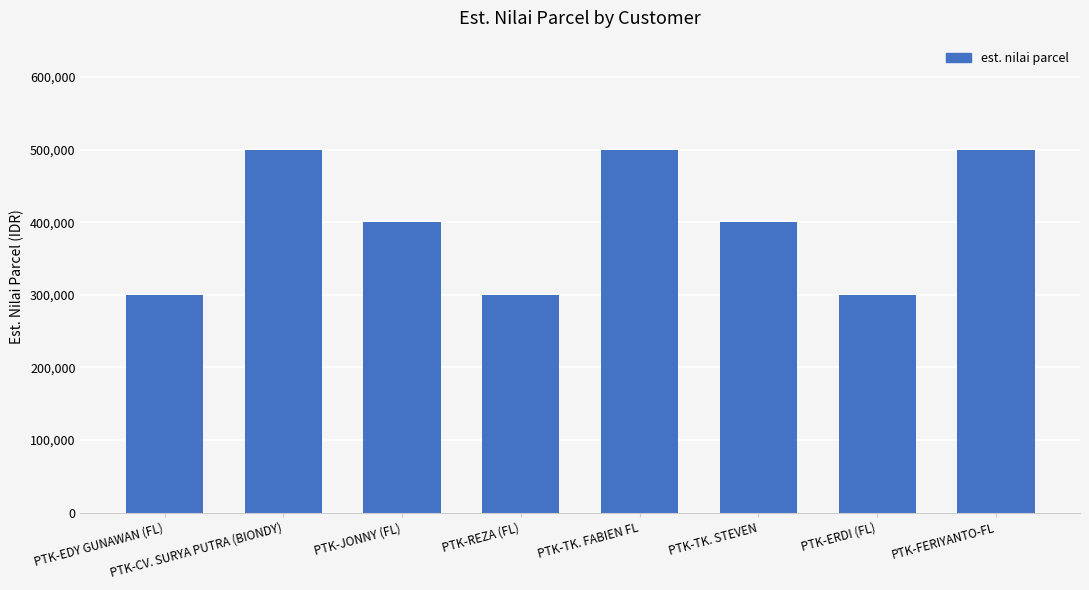

What is the smallest value displayed?

300000